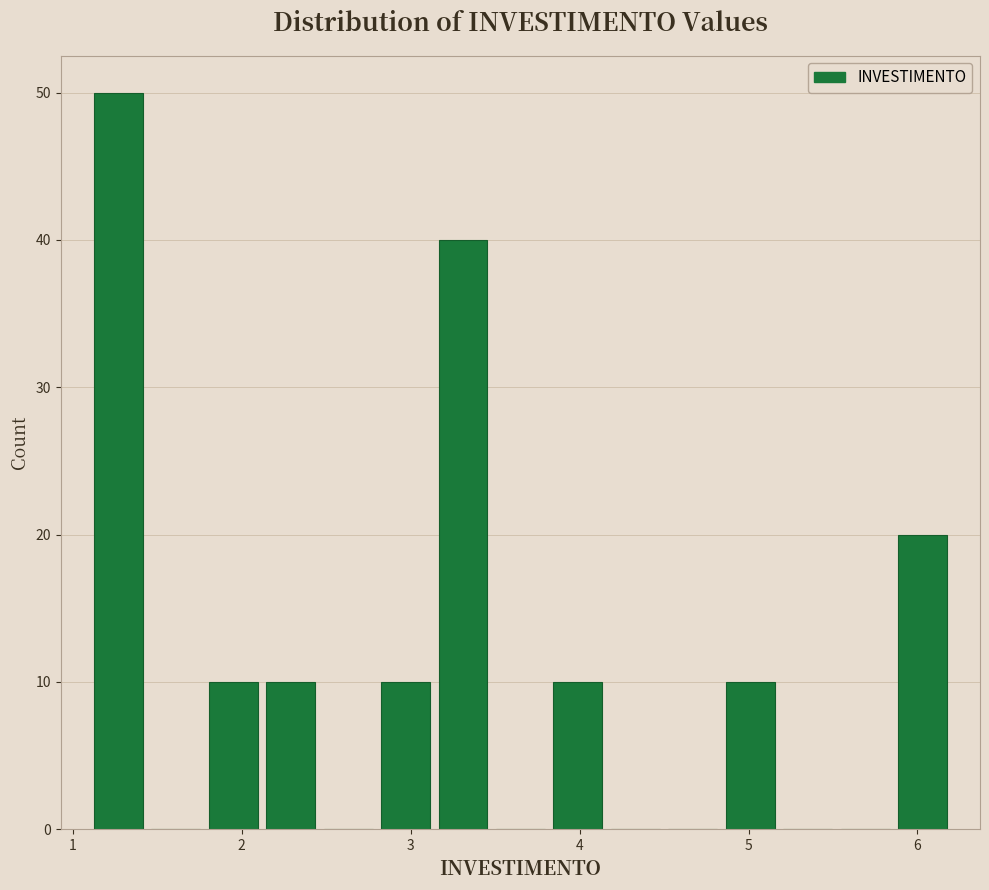

Around what value on the x-axis is the tallest bar? Give the approximate position of its centre, as read against the axis.

1.3